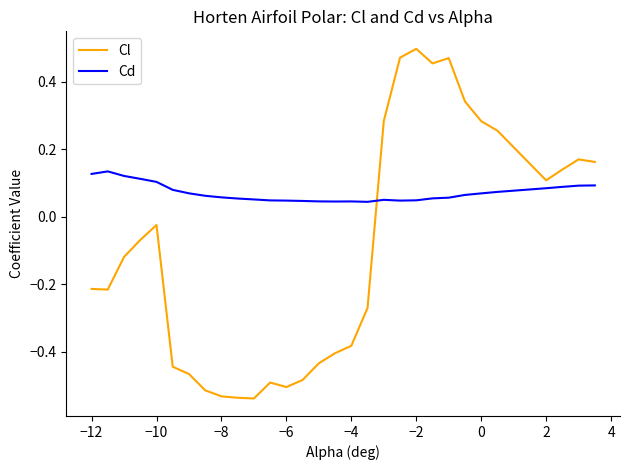

Which series has the largest total across all categories?

Cd